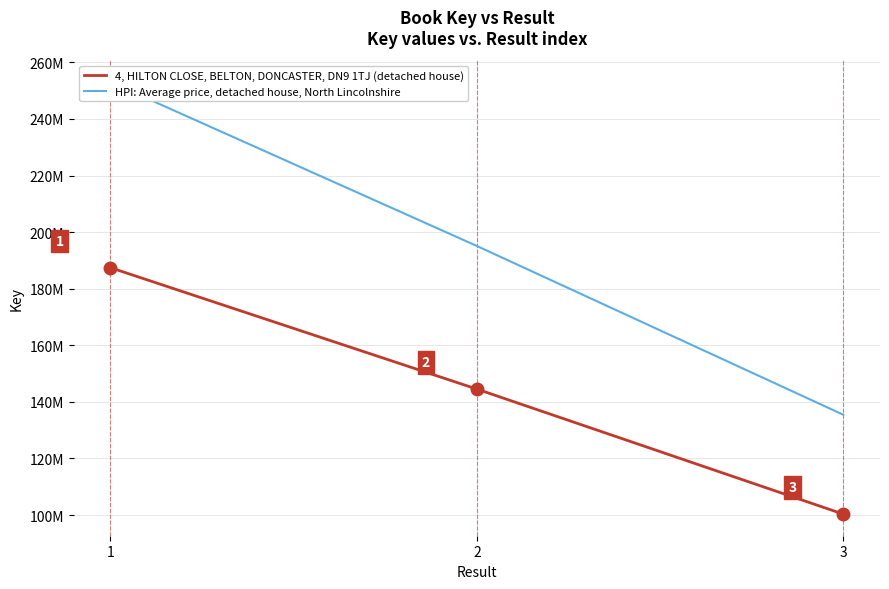

What value does the HPI: Average price, detached house, North Lincolnshire series have at 3?

135454504.5